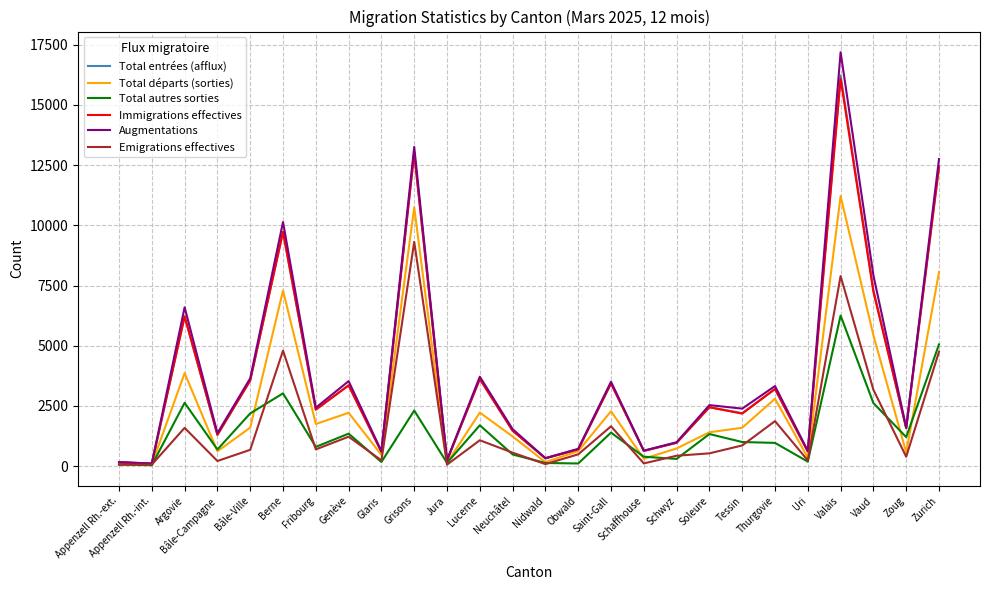

Which category has the highest value in the Total entrées (afflux) series?

Valais